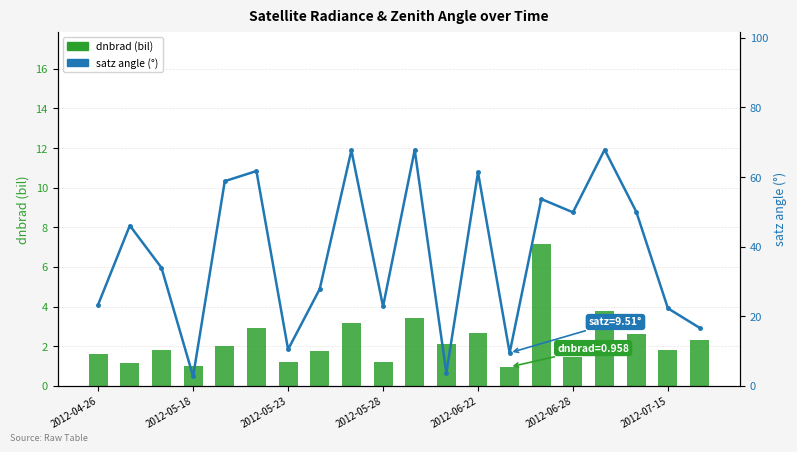

The value of satz (RM) at 2012-05-18 is 1.1. True or false?

False